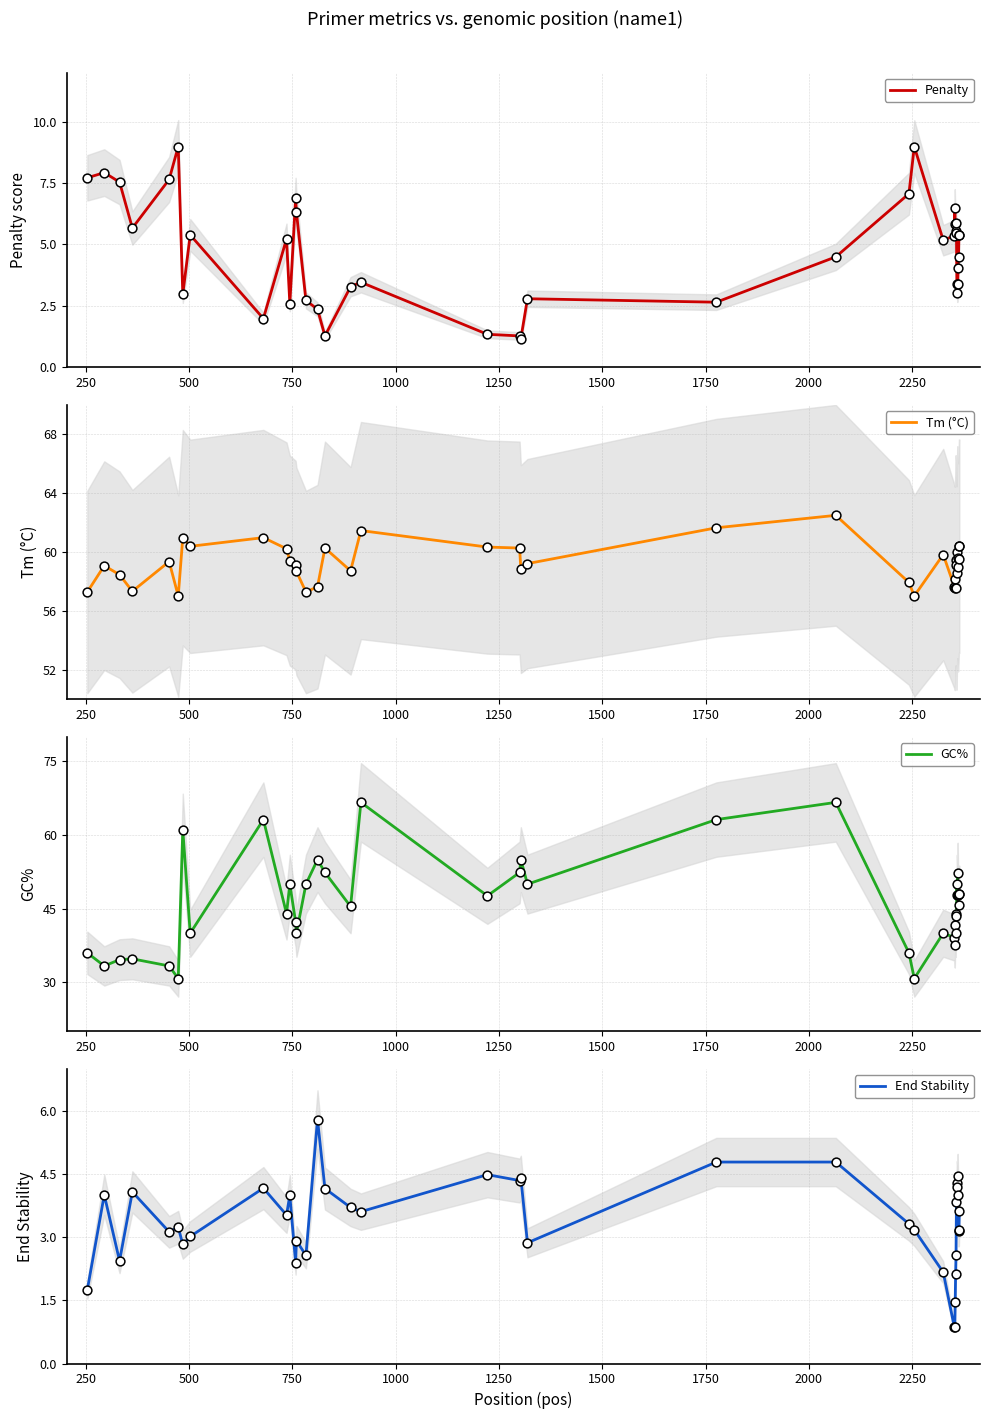

What is the lowest value of the Penalty series?

1.2